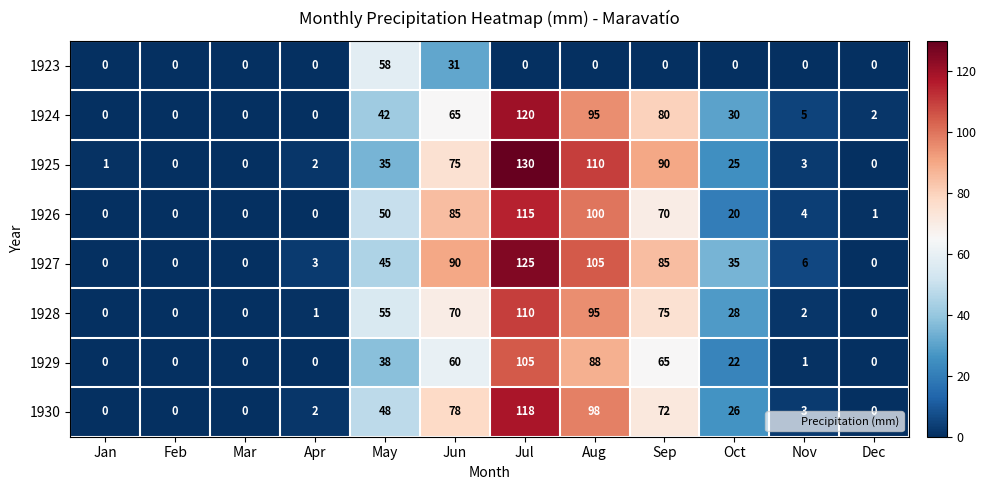

How many series are shown in this chart?

8